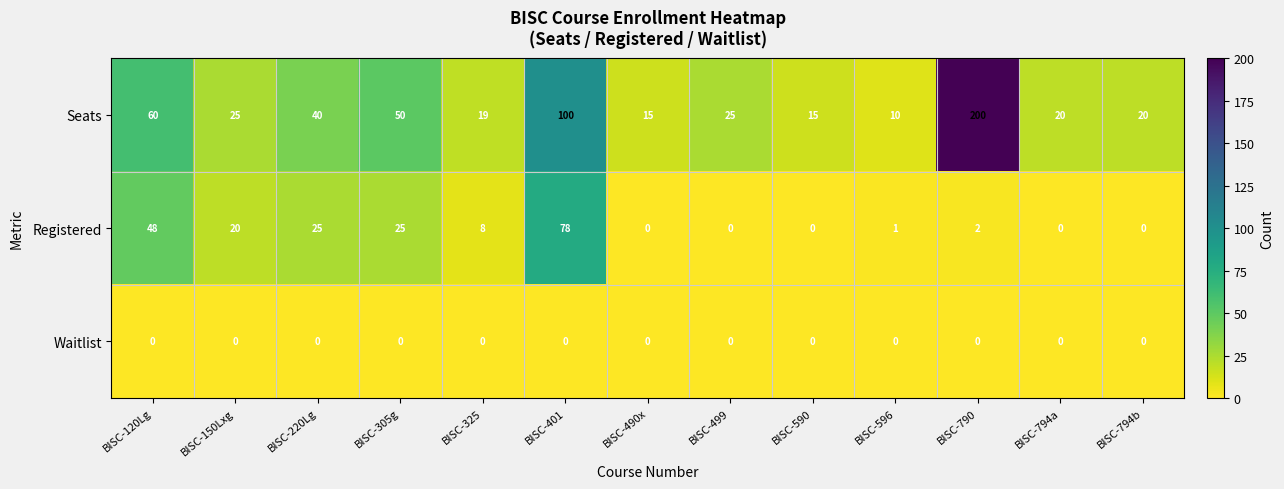

What is the difference between the highest and lowest values at BISC-150Lxg?

25